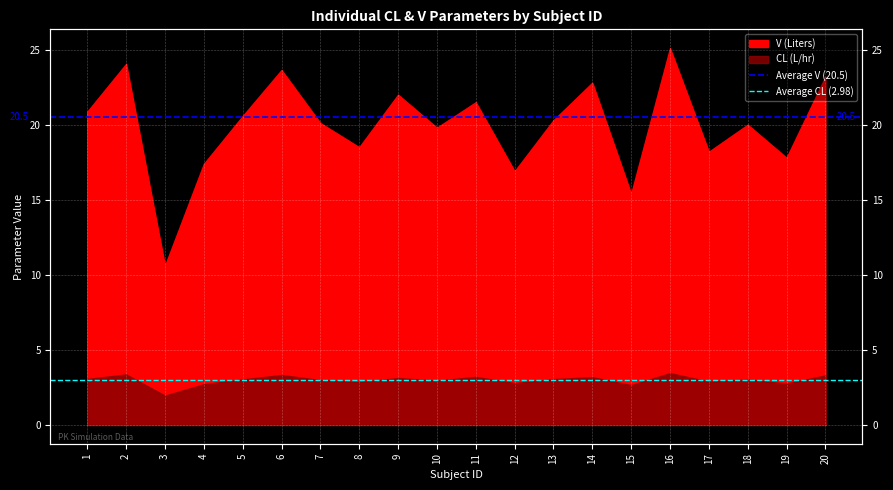

True or false: Average CL (2.98) has a value of 5.3 at 1.

False